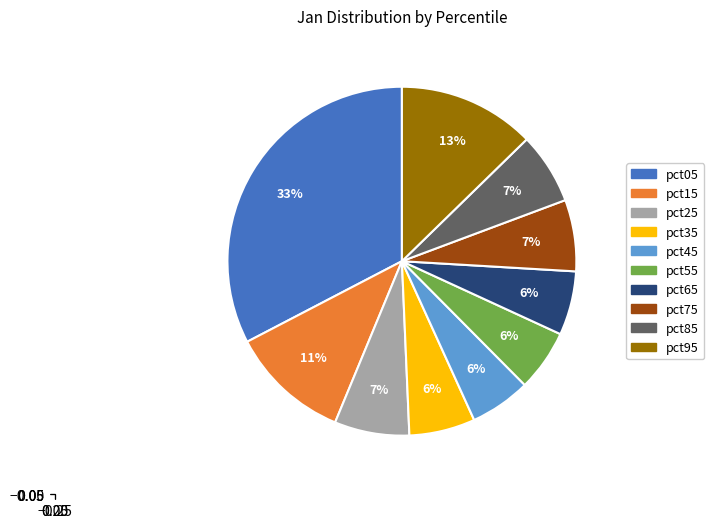

Between pct15 and pct55, which is larger?

pct15